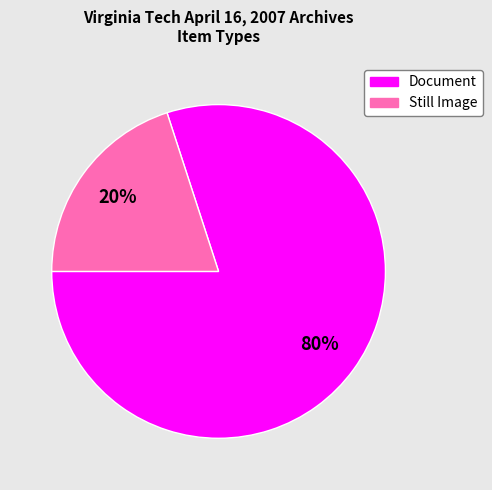

Count the number of slices in the pie.

2